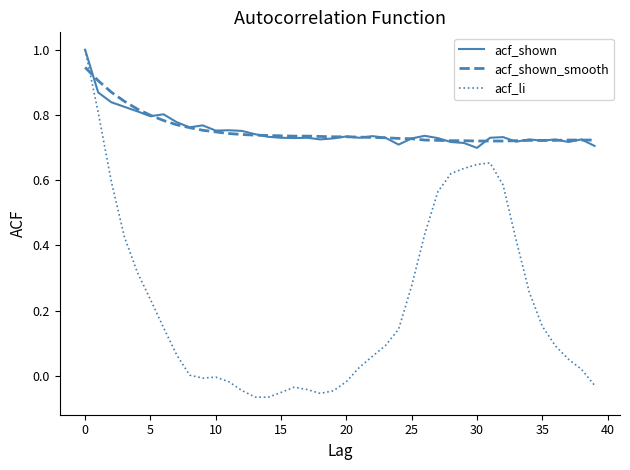

Does the chart have visible grid lines?

No